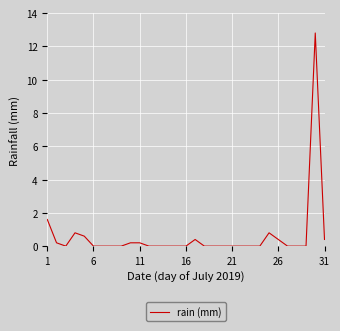

What is the difference between the maximum and minimum values?

12.8